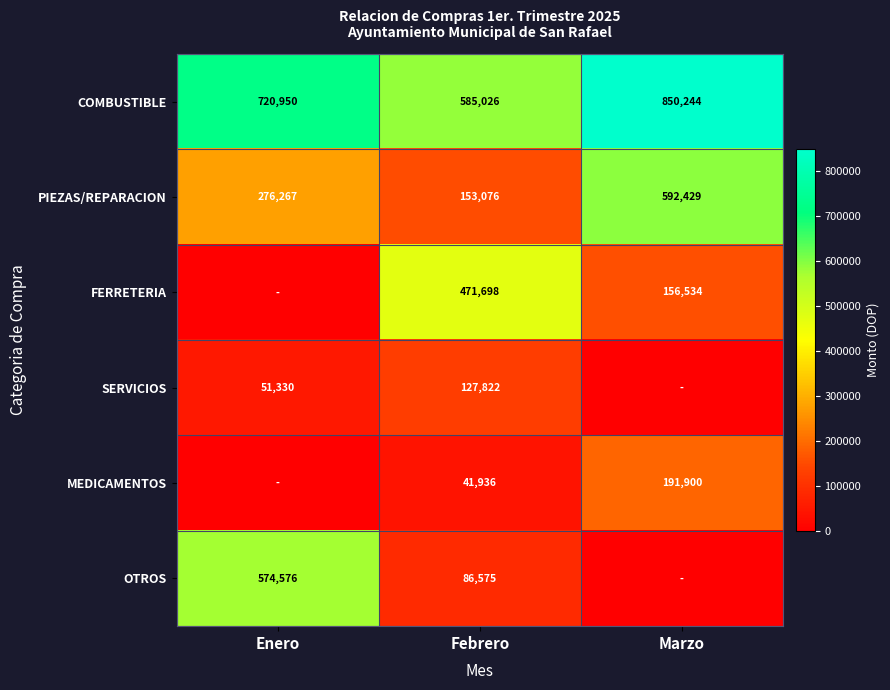

At which category does the chart reach its minimum across all series?

Enero